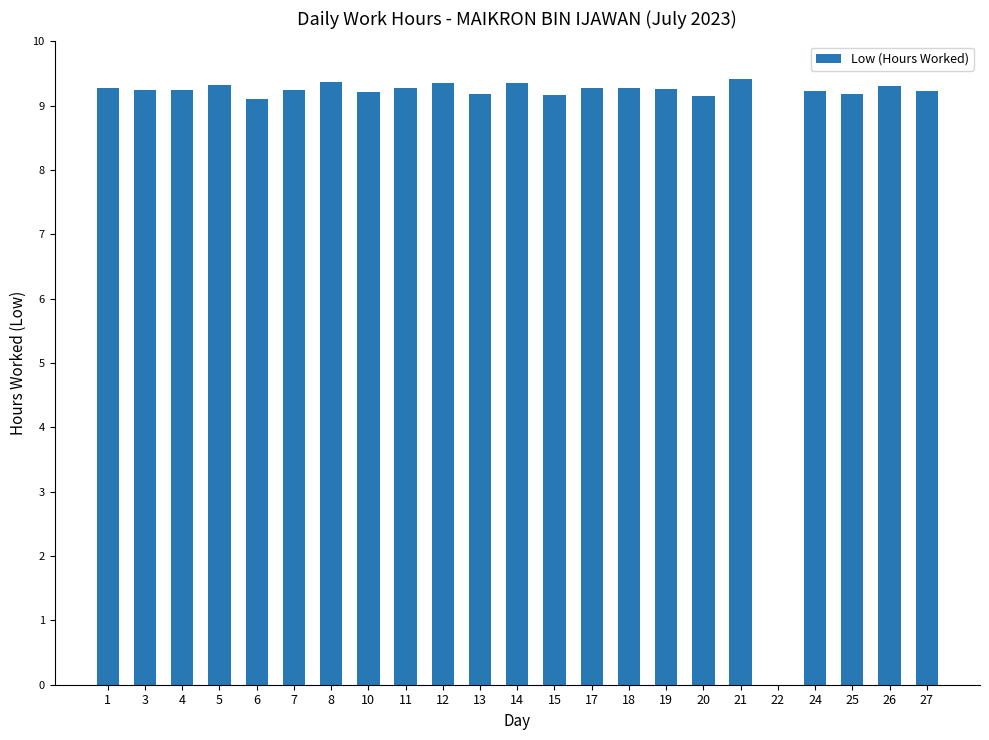

What is the difference between the values at 7 and 22?

9.2